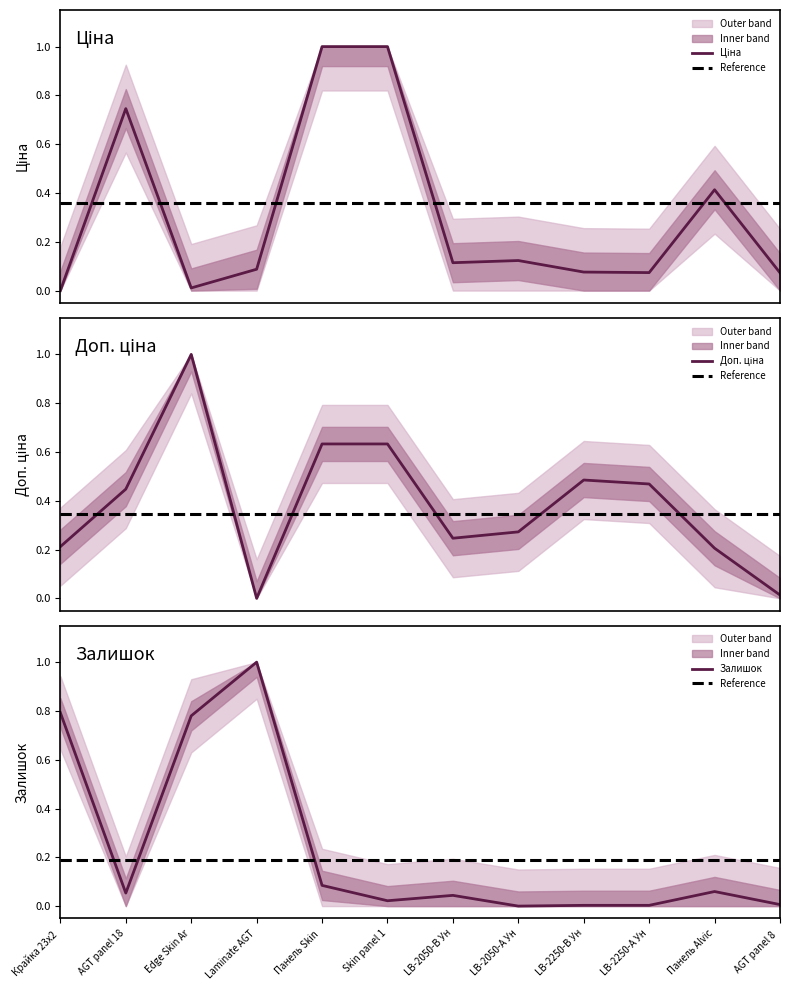

The value of Залишок at LB-2050-В Ун is 0.1. True or false?

False